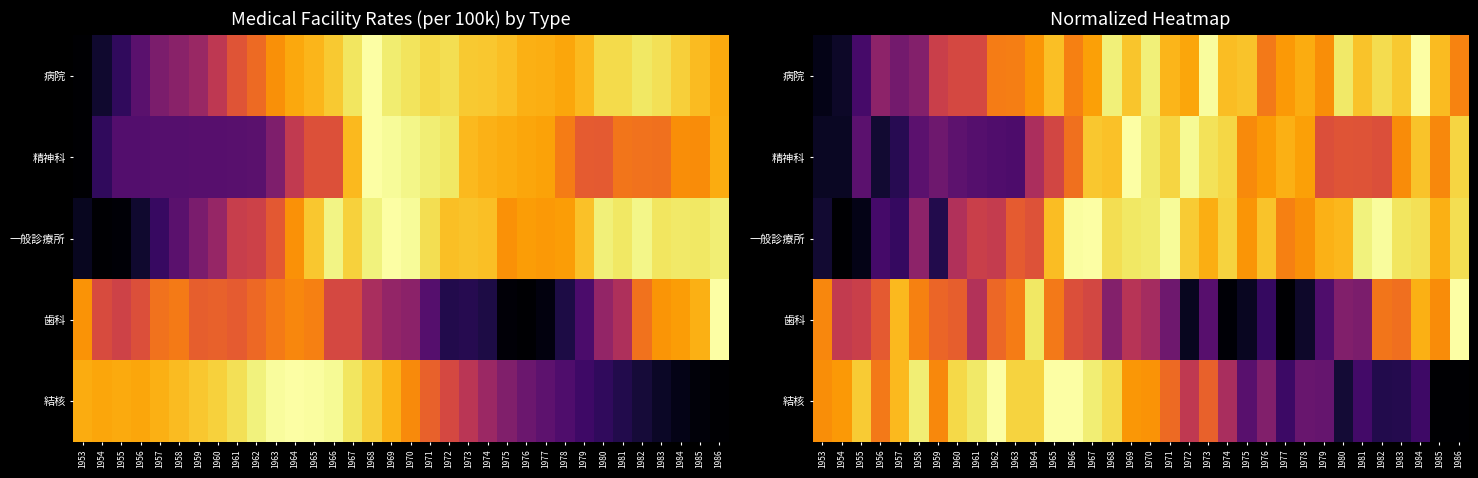

Which series has the widest spread of values?

一般診療所